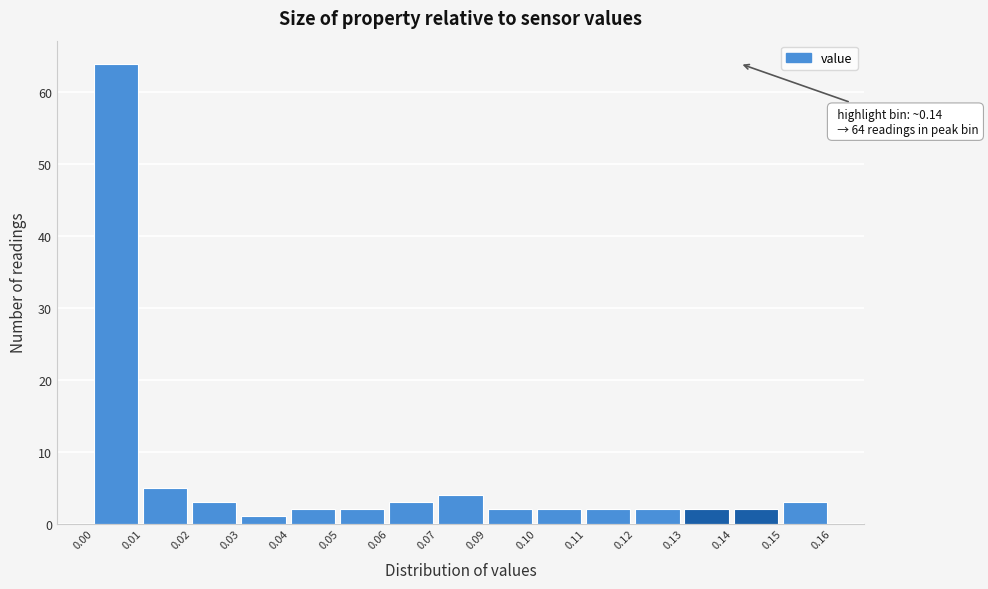

Reading left to right, transcribe all the data shown in this chart.

64	5	3	1	2	2	3	4	2	2	2	2	2	2	3